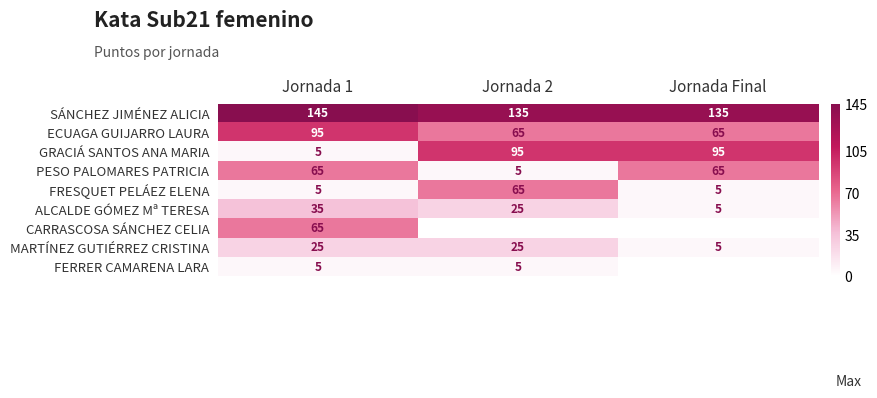

How many values in the ALCALDE GÓMEZ Mª TERESA series are below 25?

1